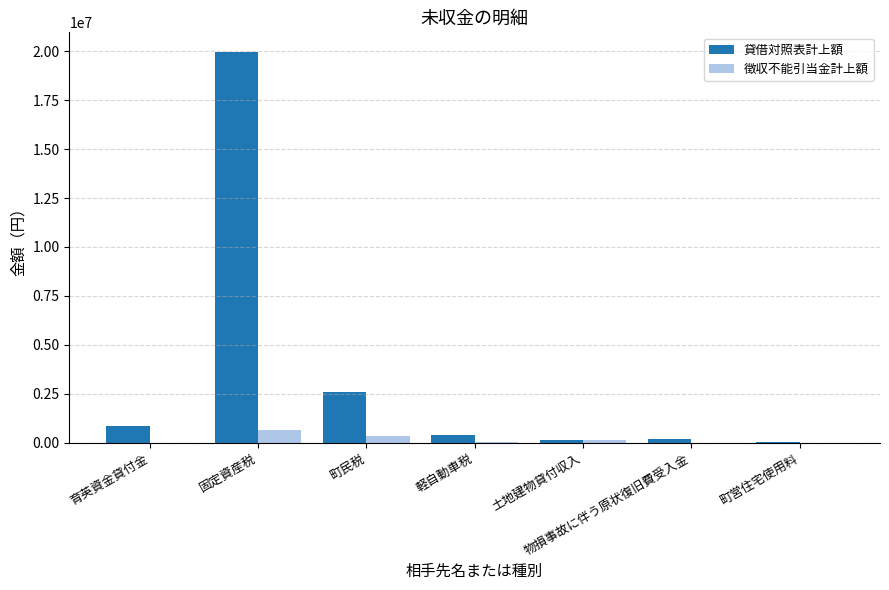

At which label is 徴収不能引当金計上額 closest to 315076?

町民税